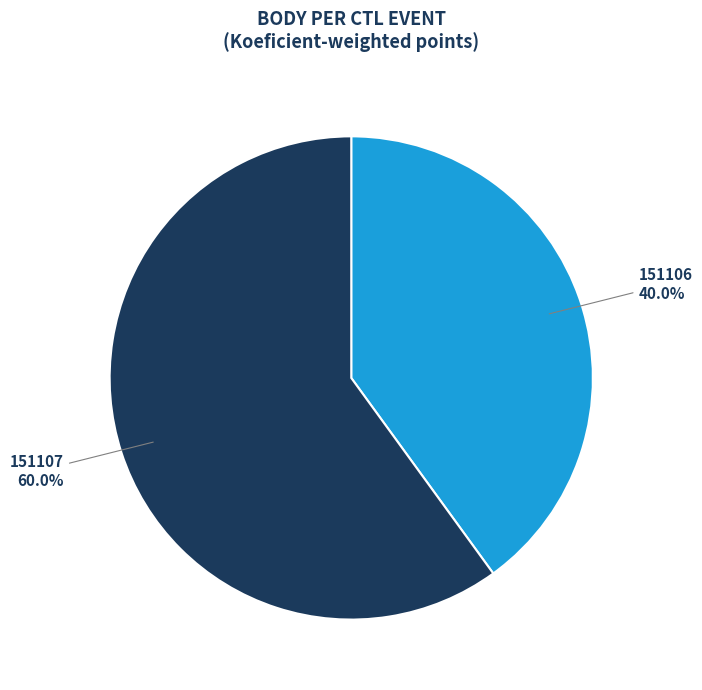

To the nearest percent, what percentage of the pie is 151107?

60%